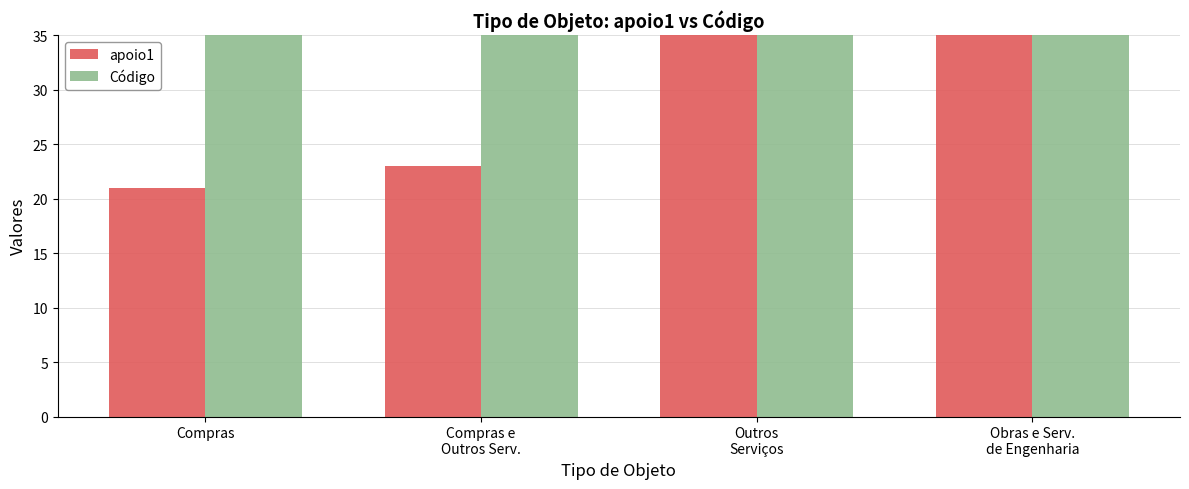

Reading left to right, what are all the values shown in this chart?

apoio1: 21	23	56	110
Código: 35	36	93	132